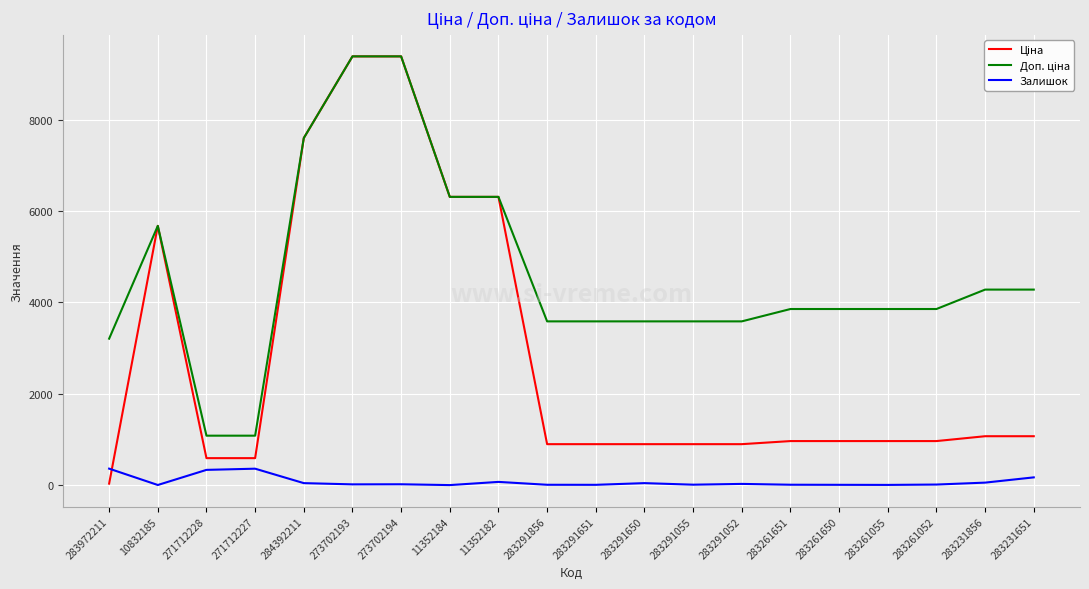

What is the greatest value displayed?

9384.0